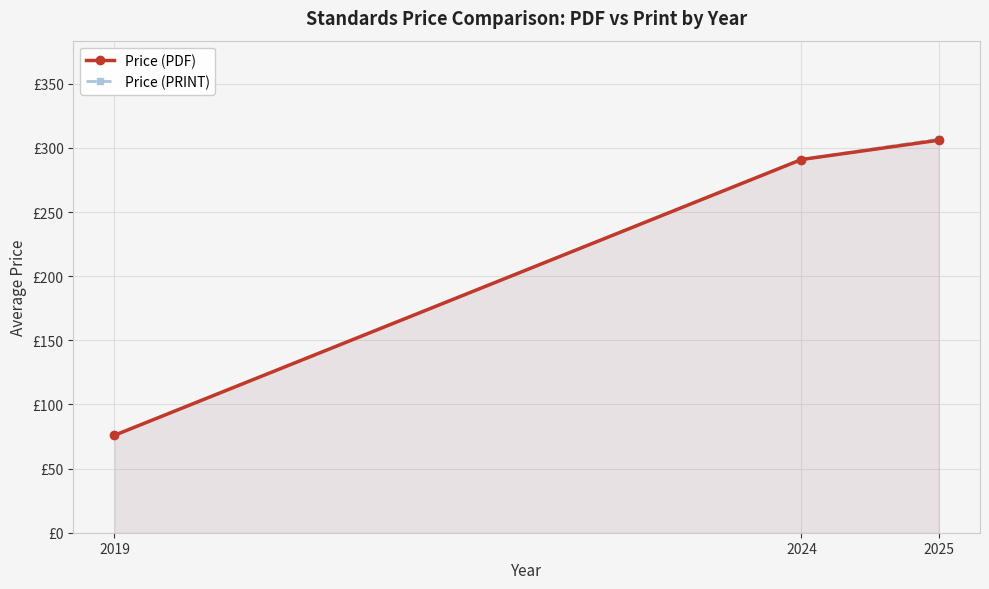

How many categories are shown in the chart?

3